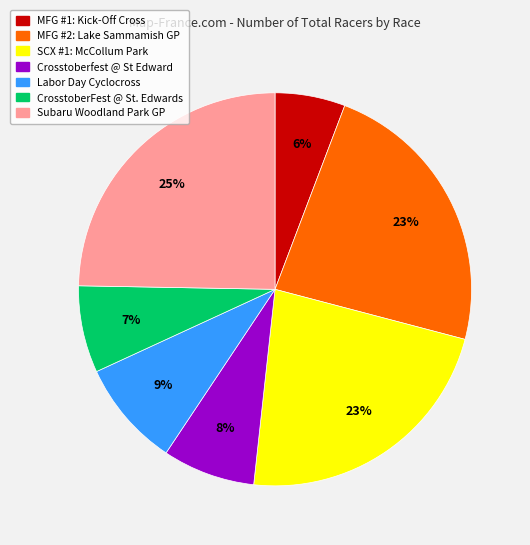

To the nearest percent, what is the average slice percentage?

14%